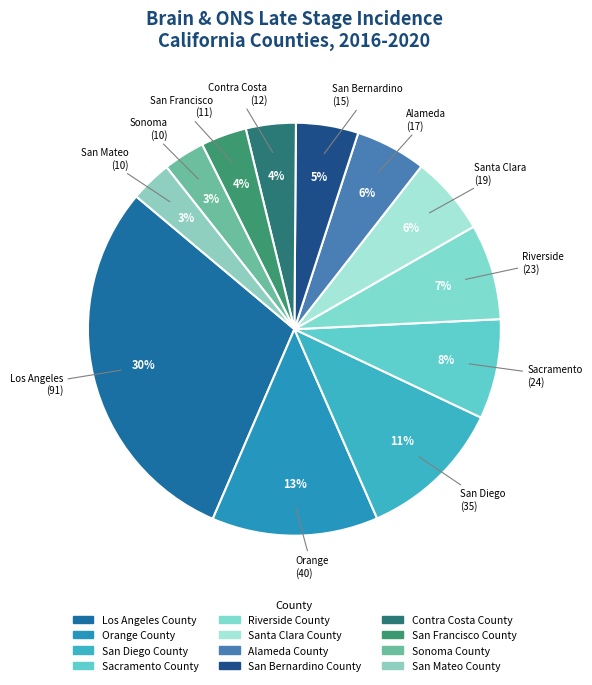

To the nearest percent, what is the difference between the Sonoma County and Orange County slice percentages?

10%